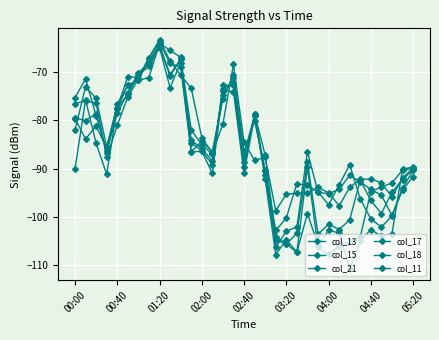

How many data points in col_18 are above -89?

16